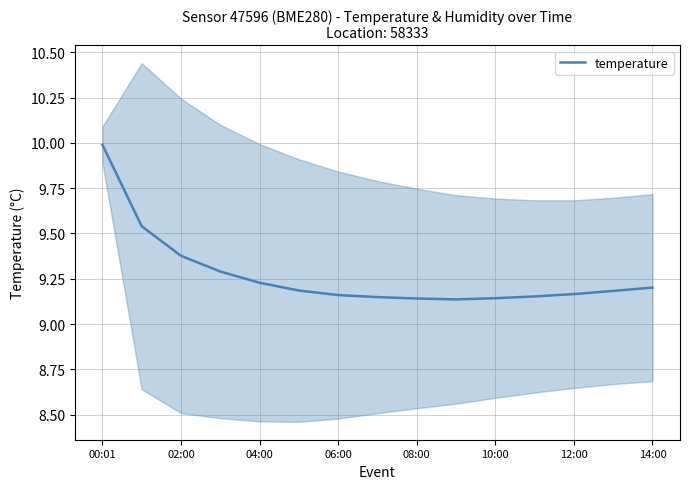

The temperature series shows 12.9 at 08:00. True or false?

False